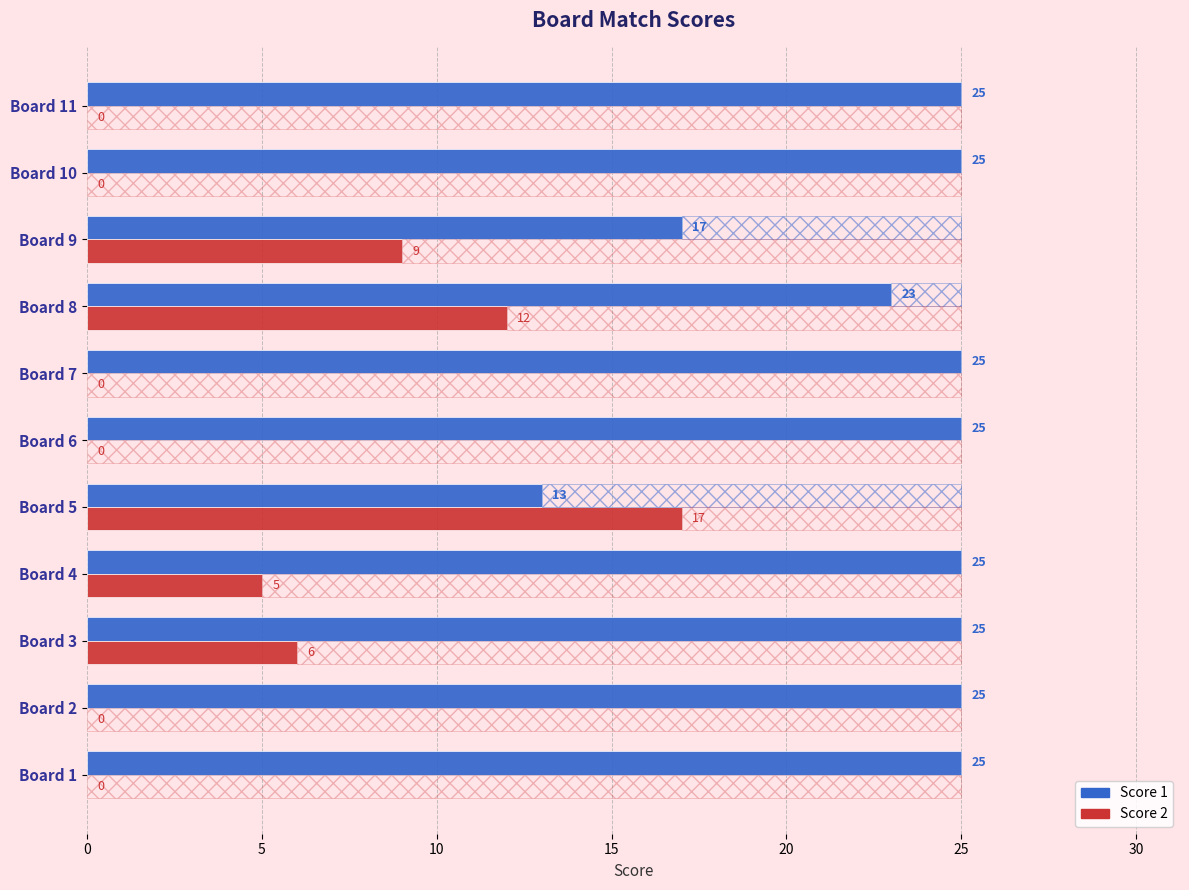

Reading left to right, transcribe all the data shown in this chart.

Score 1: 25	25	25	25	13	25	25	23	17	25	25
Score 2: 0	0	6	5	17	0	0	12	9	0	0